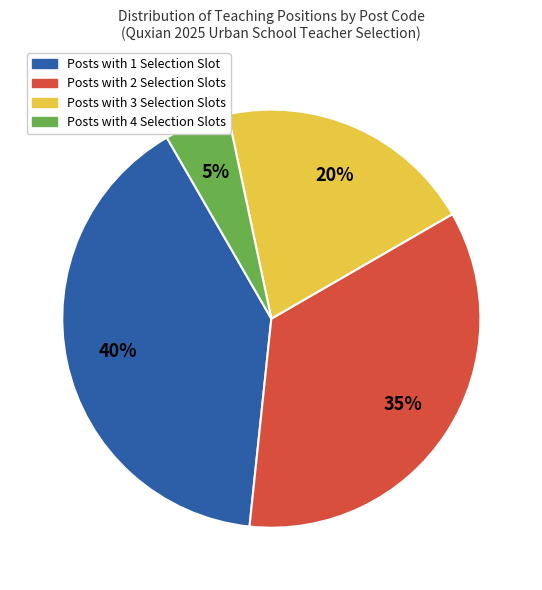

Is there any slice that represents more than half of the pie?

No